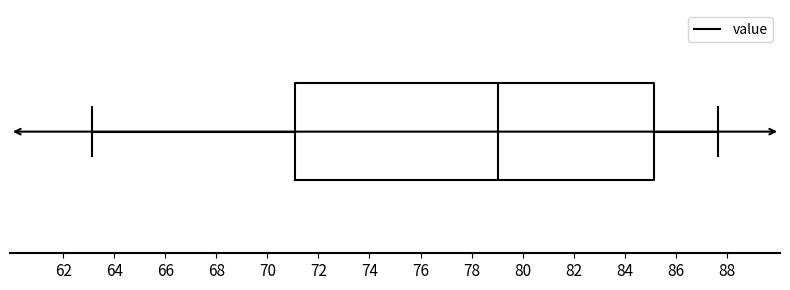

Transcribe this box plot: give where the median line is, the range the box spans, and where the two whiskers end, as read against the x-axis. The values are not printed on the chart, so give them approximately, as read against the axis.

median 79.0, box 71.2 to 85.2, whiskers 63.2 to 87.6